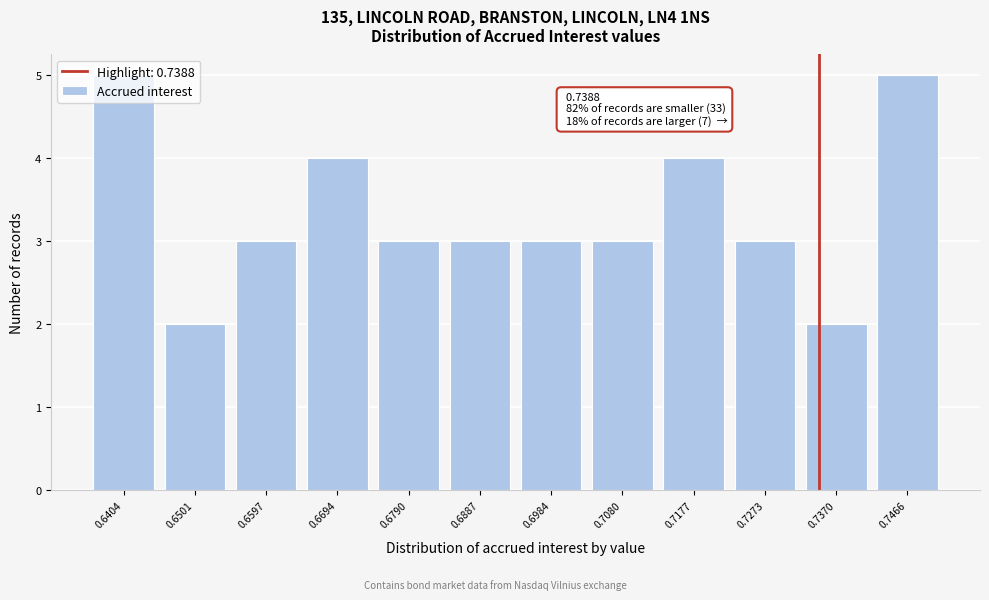

What is the difference between the maximum and minimum values?

3